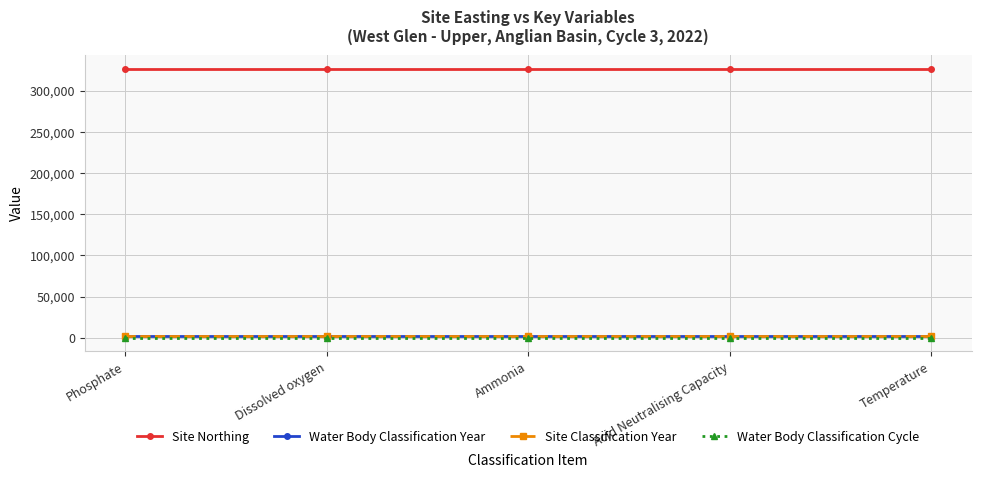

True or false: Water Body Classification Cycle and Site Northing cross at least once.

False